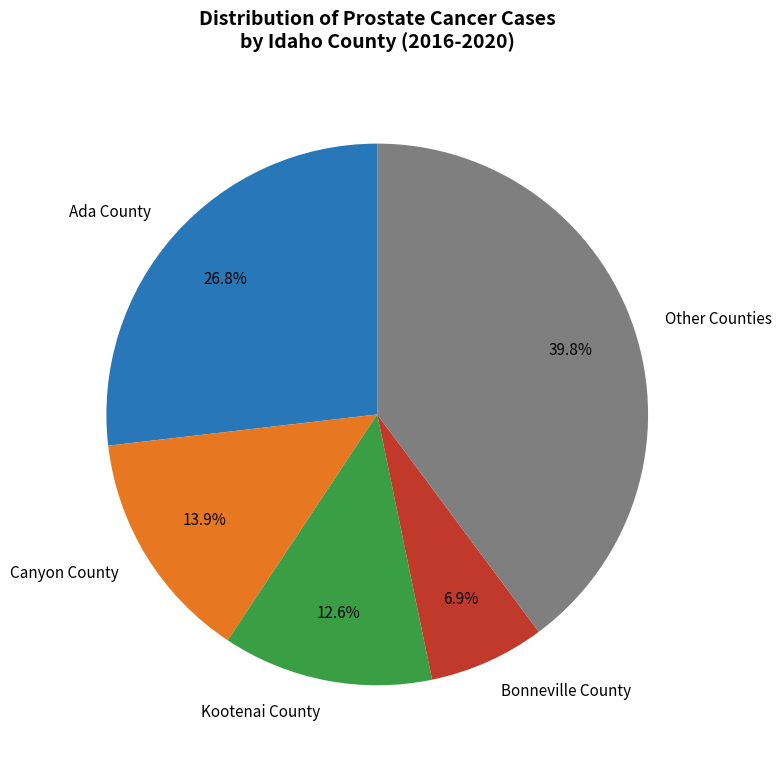

Which has a higher value, Kootenai County or Canyon County?

Canyon County